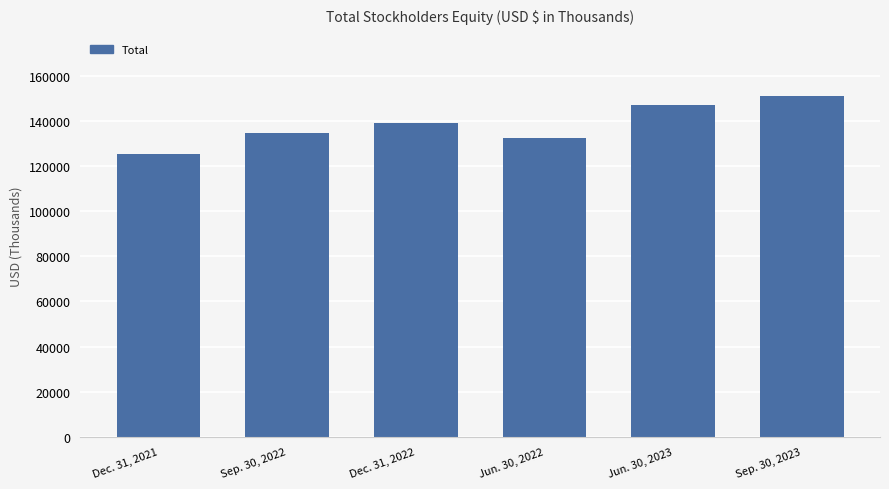

Where is the data nearest to the value 138300?

Dec. 31, 2022